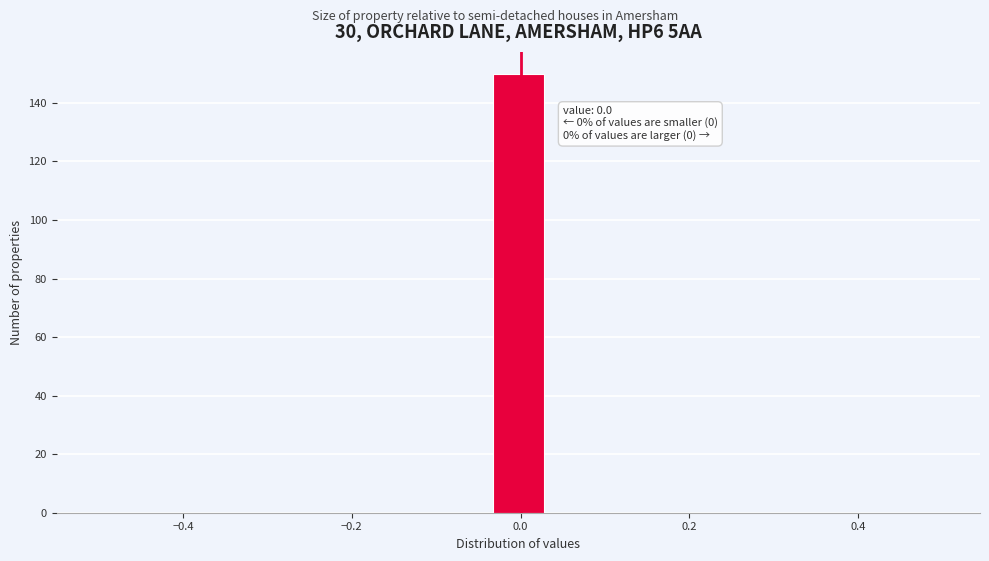

Around what value on the x-axis is the tallest bar? Give the approximate position of its centre, as read against the axis.

0.00